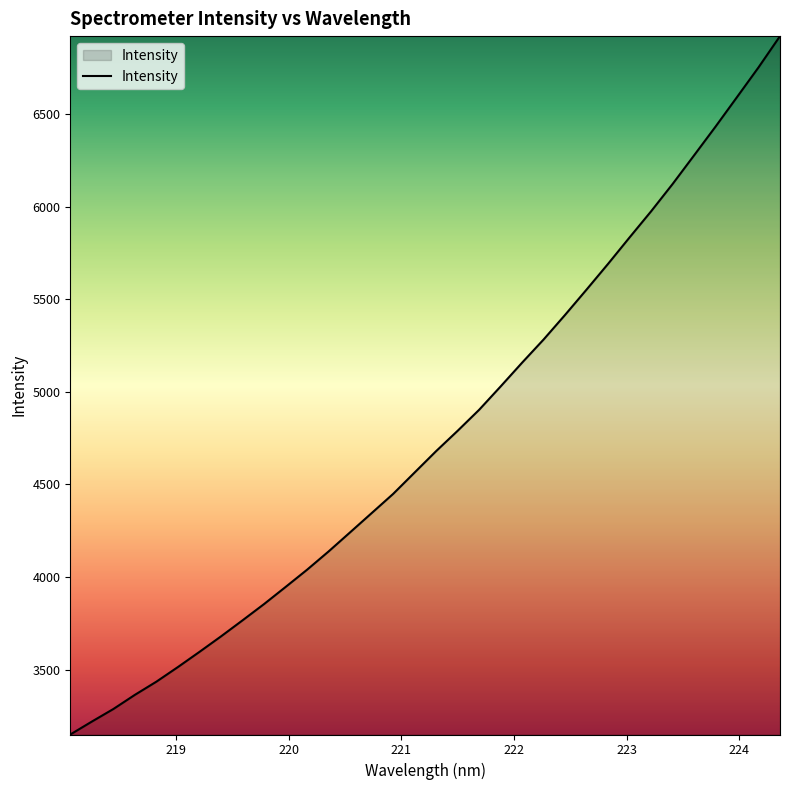

Count the number of categories in the chart.

34